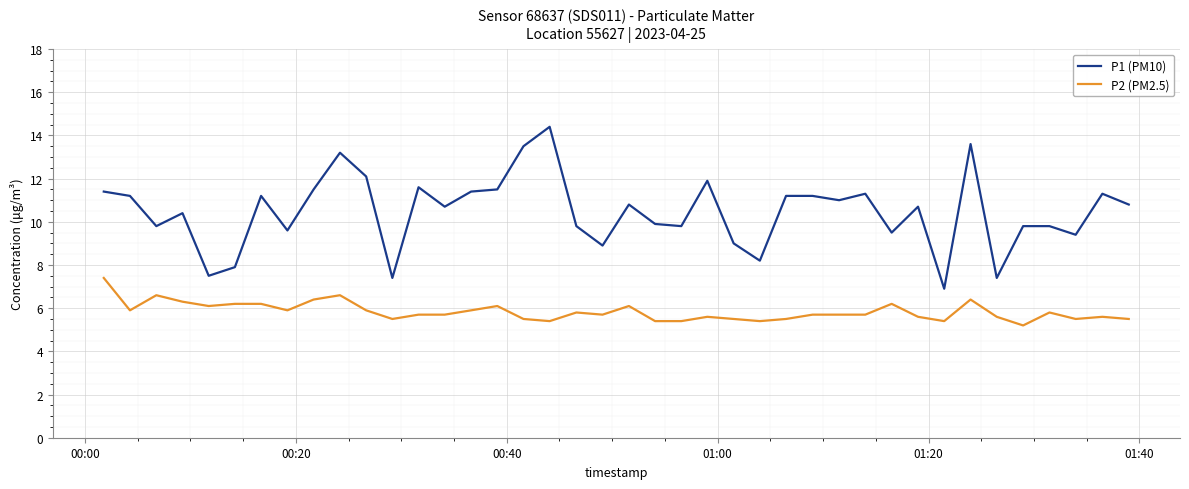

What are all the series names shown in the legend?

P1 (PM10), P2 (PM2.5)